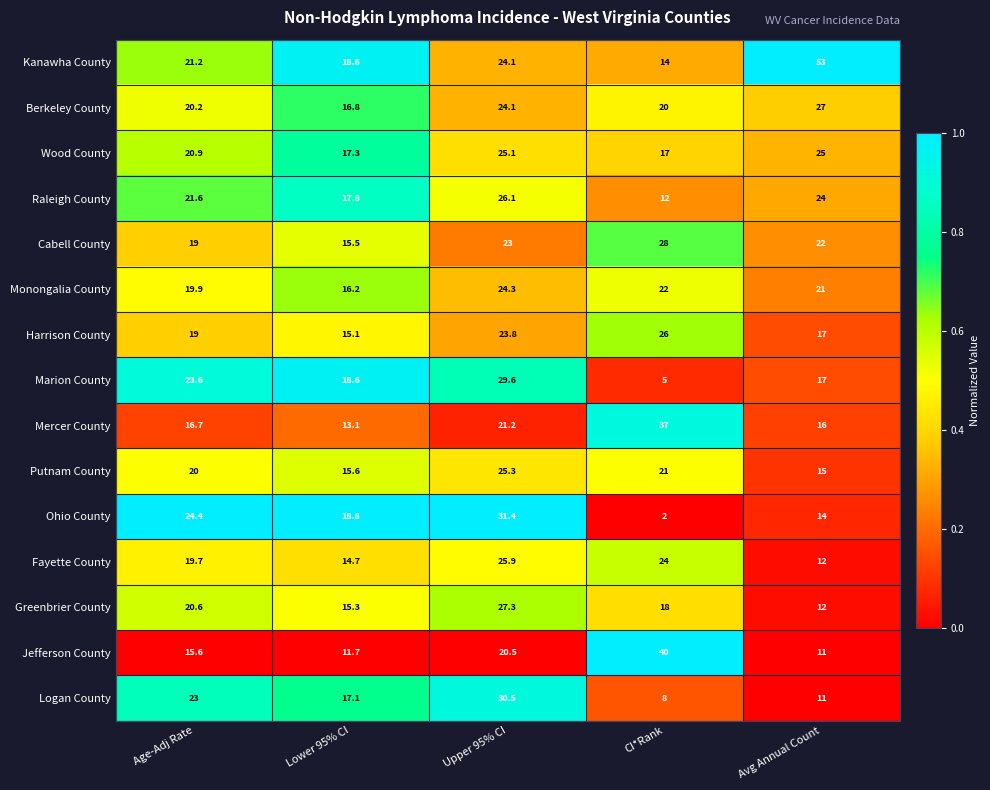

True or false: Logan County has a value of 16.2 at Upper 95% CI.

False